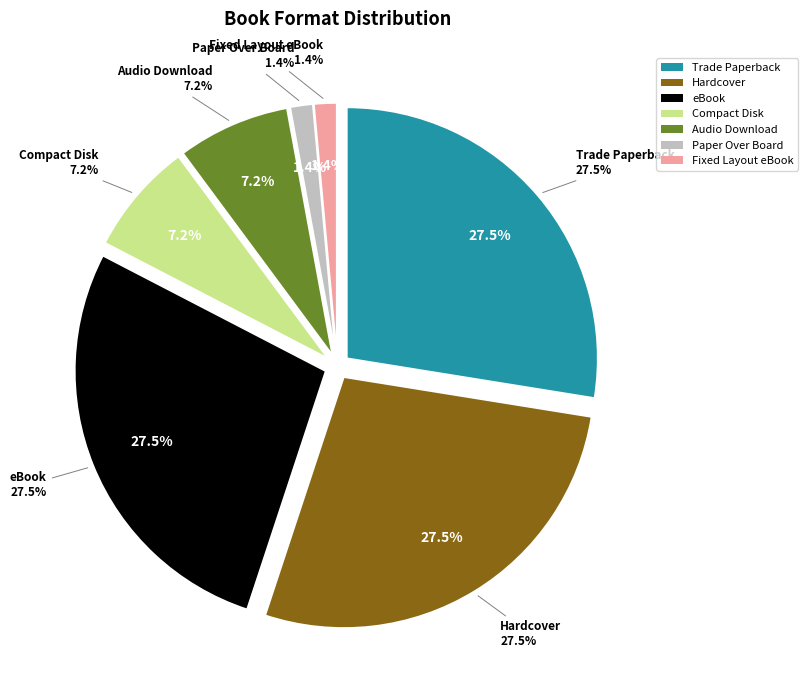

How many segments does this pie chart have?

7